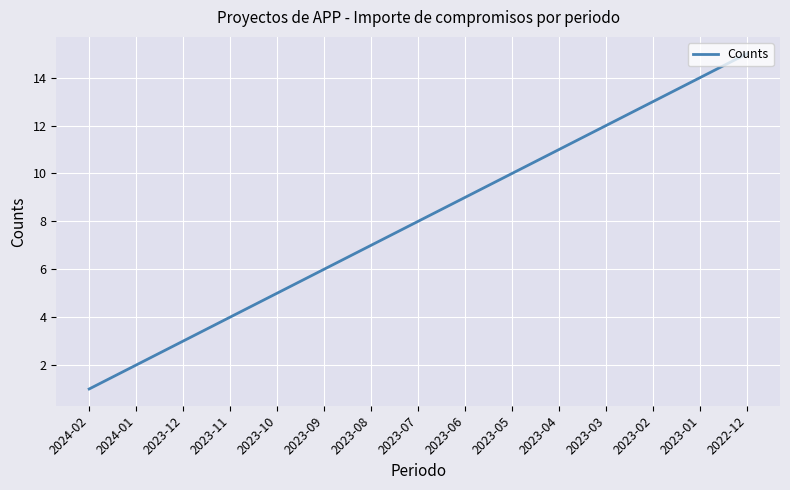

Rank the categories by value from highest to lowest.

2022-12, 2023-01, 2023-02, 2023-03, 2023-04, 2023-05, 2023-06, 2023-07, 2023-08, 2023-09, 2023-10, 2023-11, 2023-12, 2024-01, 2024-02